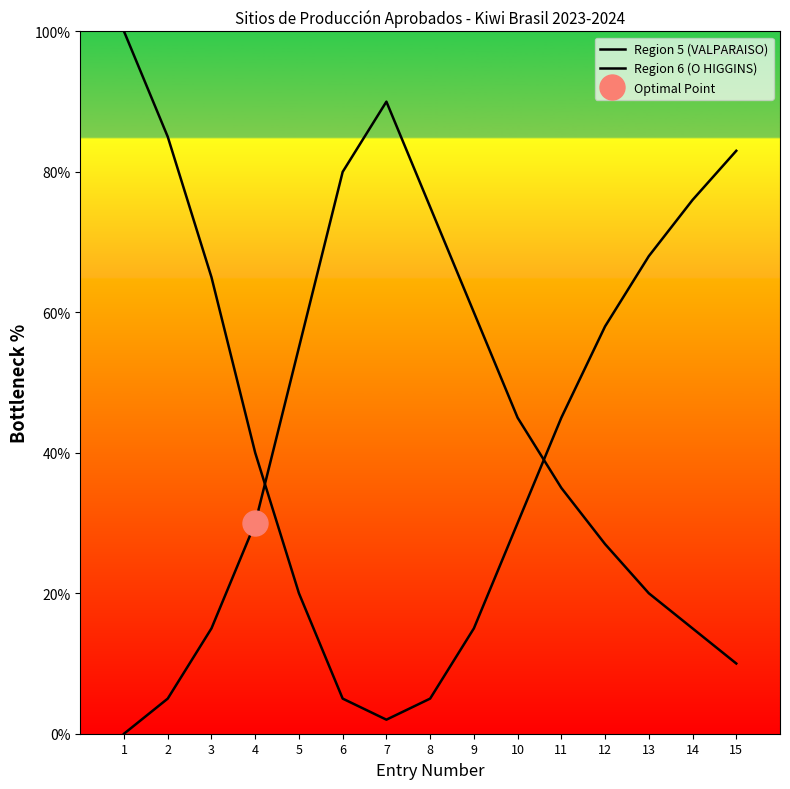

Which series has the largest total across all categories?

Region 5 (VALPARAISO)